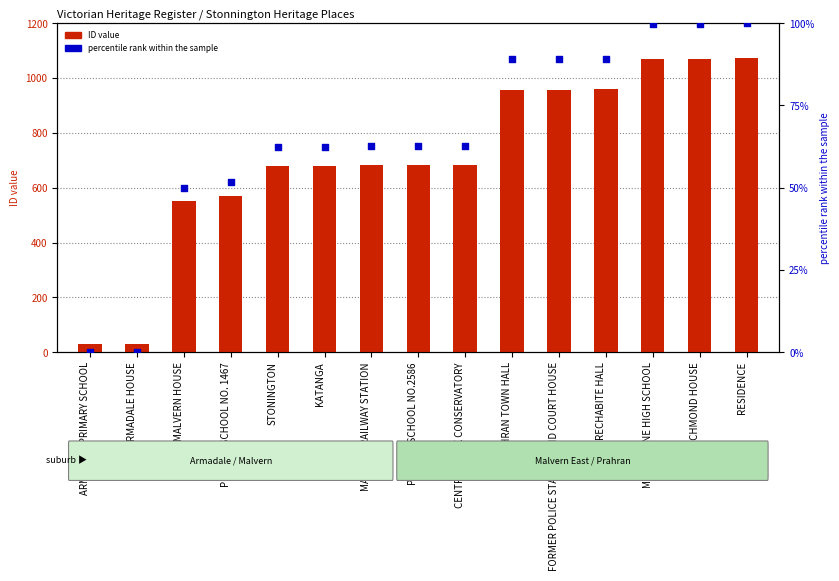

Which series contains the highest Y value?

ID value